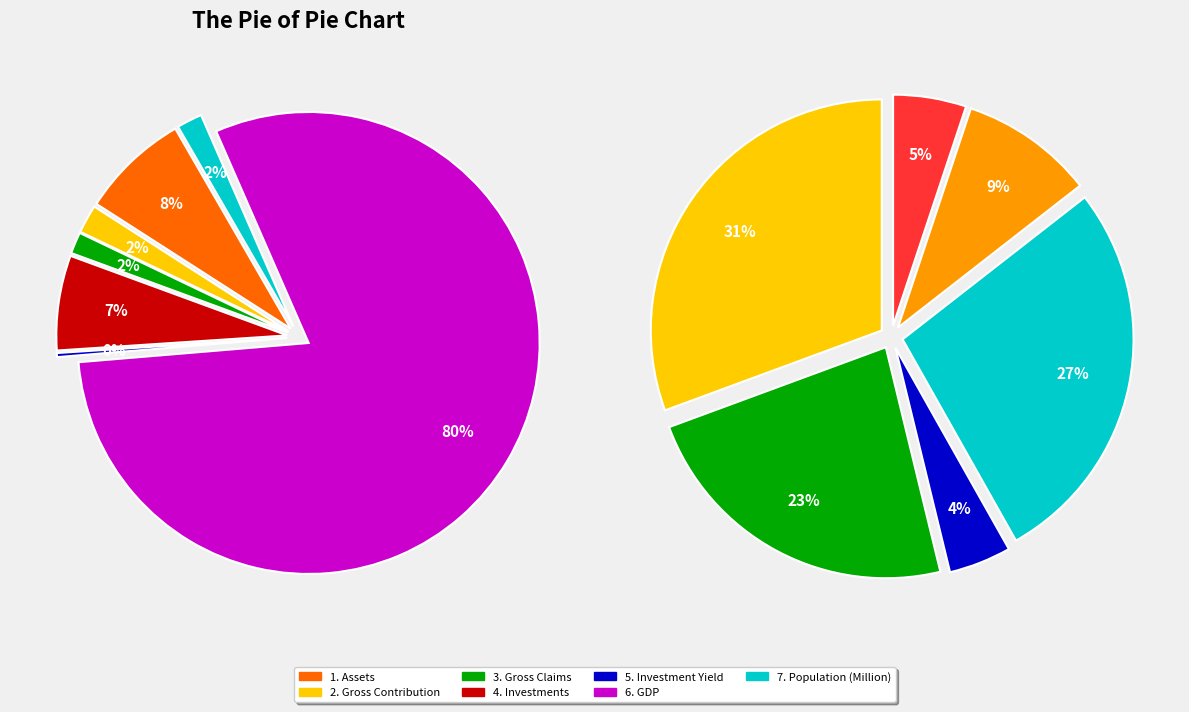

Do 4. Investments and 6. GDP together represent more than half of the pie?

Yes